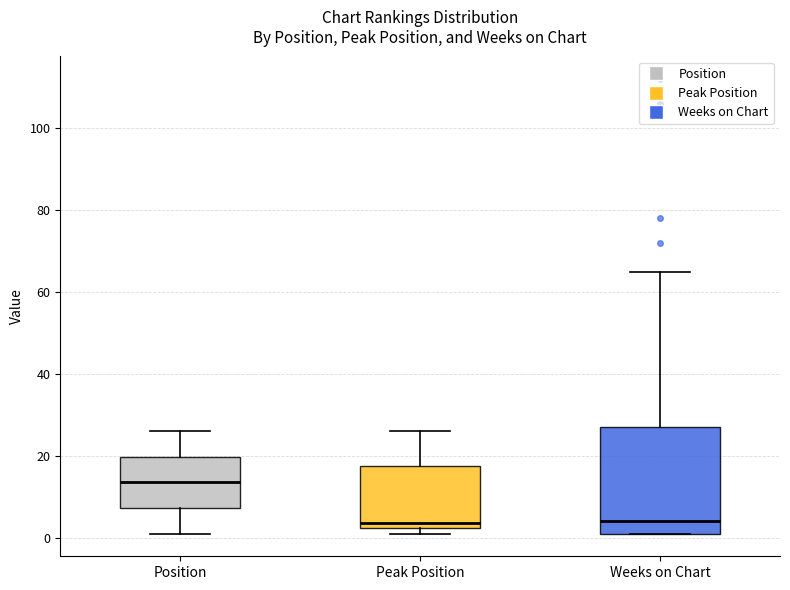

Reading left to right, transcribe this box plot: for each box, give where its median line is, the range the box spans, and where its two whiskers end, as read against the y-axis. The values are not printed on the chart, so give them approximately, as read against the axis.

Position: median 14, box 8 to 20, whiskers 2 to 26
Peak Position: median 4, box 2 to 18, whiskers 2 (just below the box's lower edge) to 26
Weeks on Chart: median 4, box 2 to 28, whiskers 2 to 66